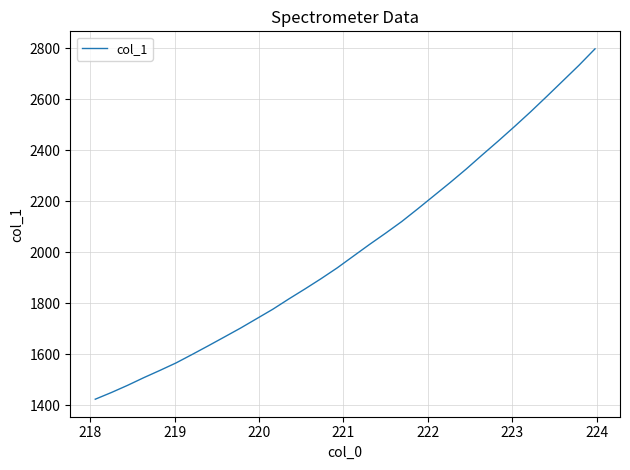

What is the average value?

2014.1